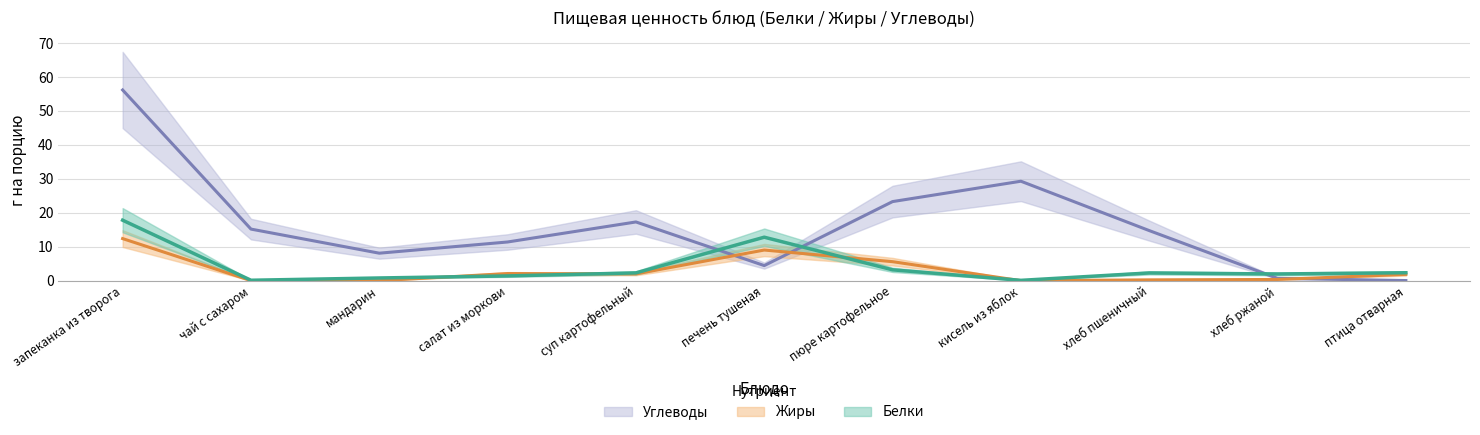

At which category does Жиры reach its first local valley?

мандарин